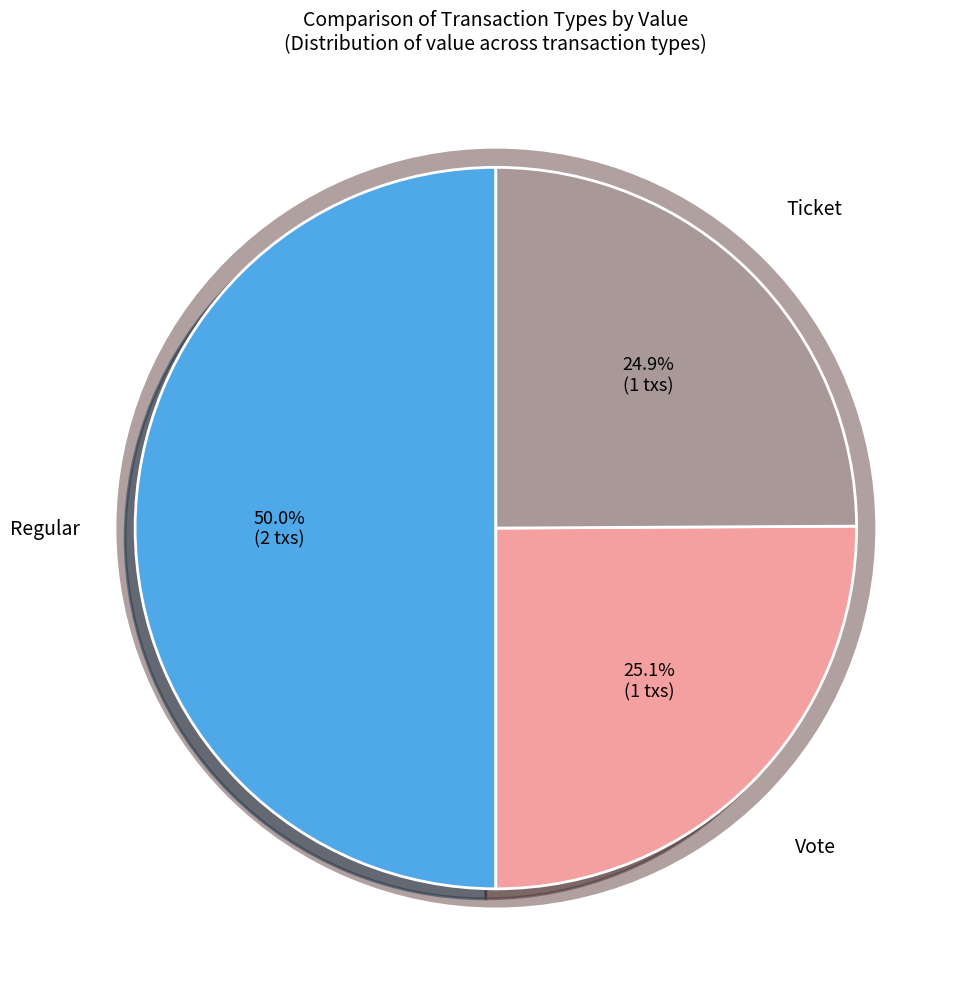

Which category has the biggest portion of the pie?

Regular